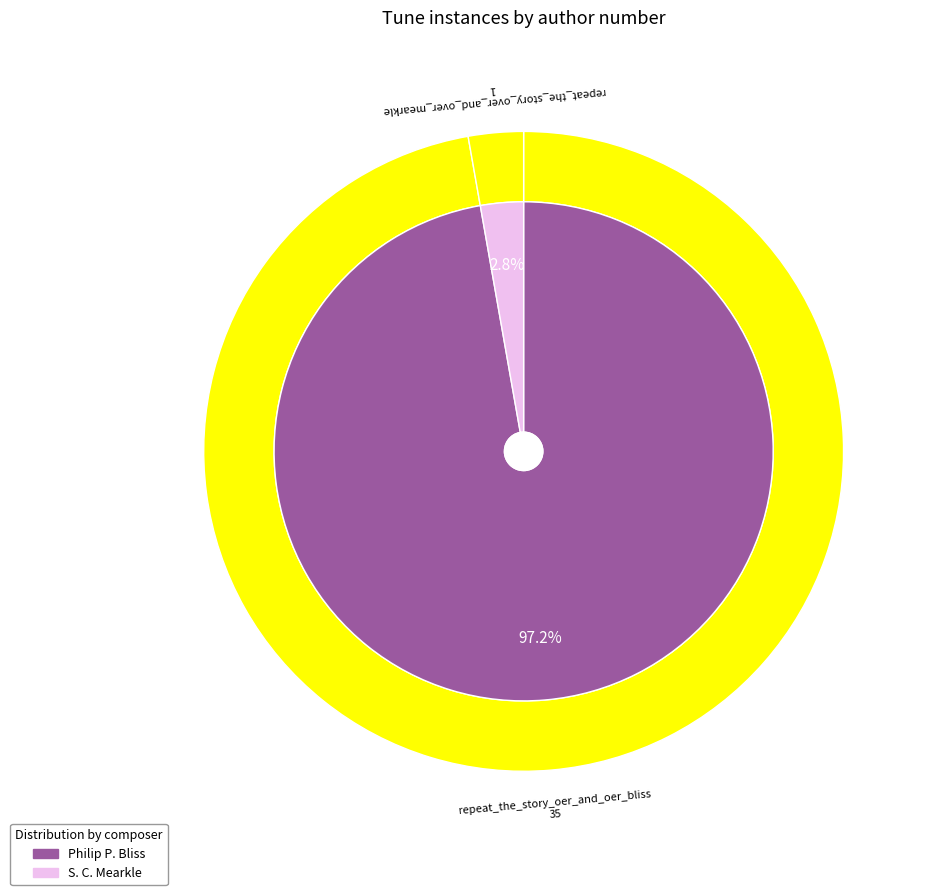

The repeat_the_story_oer_and_oer_bliss slice represents 99% of the pie. True or false?

False